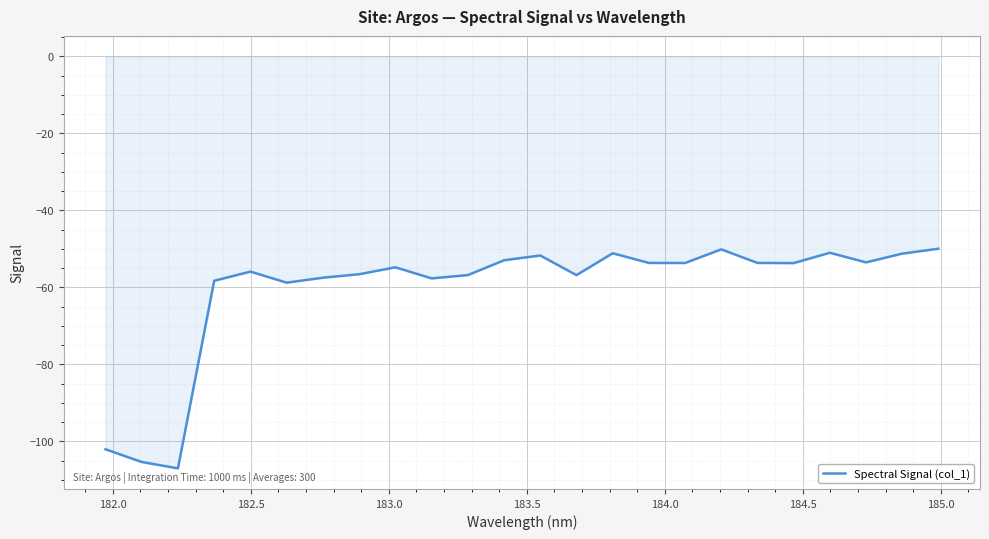

What is the smallest value displayed?

-107.0